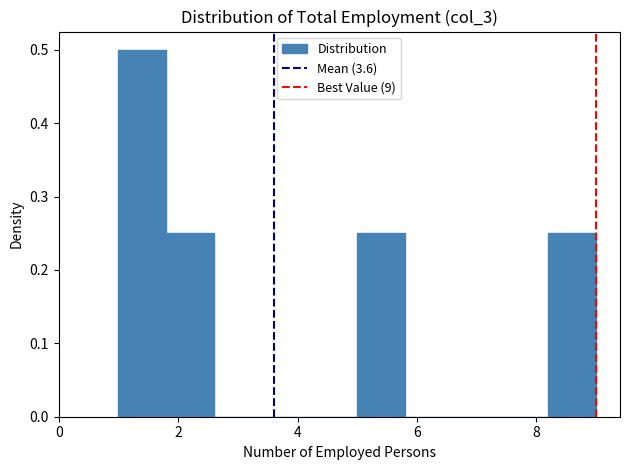

Reading left to right, list every bar in this chart as the range it spans on the x-axis followed by its height. The values are not printed on the chart, so give them approximately, as read against the axis.

1.0 to 1.8: 0.50
1.8 to 2.6: 0.25
2.6 to 3.4: 0
3.4 to 4.2: 0
4.2 to 5.0: 0
5.0 to 5.8: 0.25
5.8 to 6.6: 0
6.6 to 7.4: 0
7.4 to 8.2: 0
8.2 to 9.0: 0.25